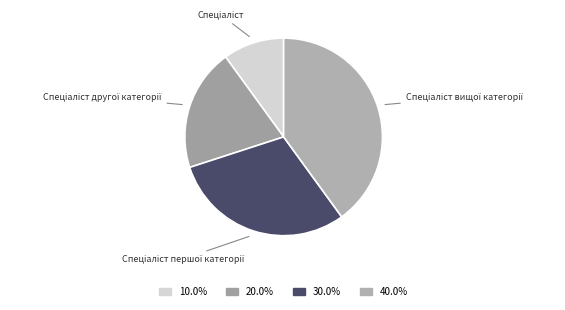

Count the number of slices in the pie.

4